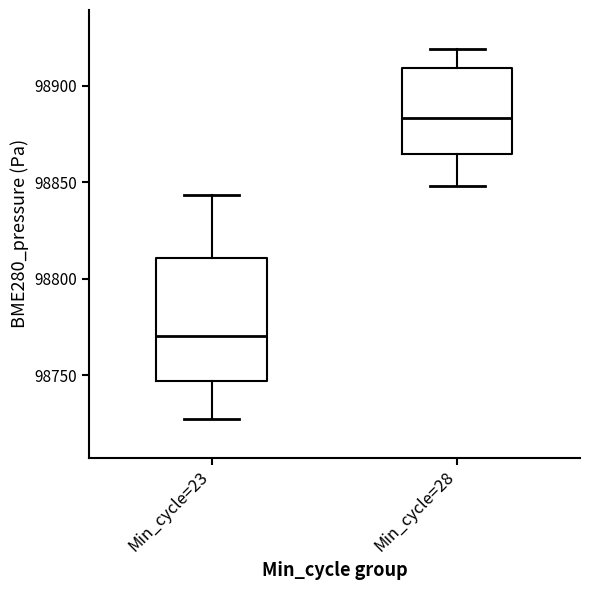

Comparing the boxes themselves (not the whiskers), which one is the tallest?

Min_cycle=23